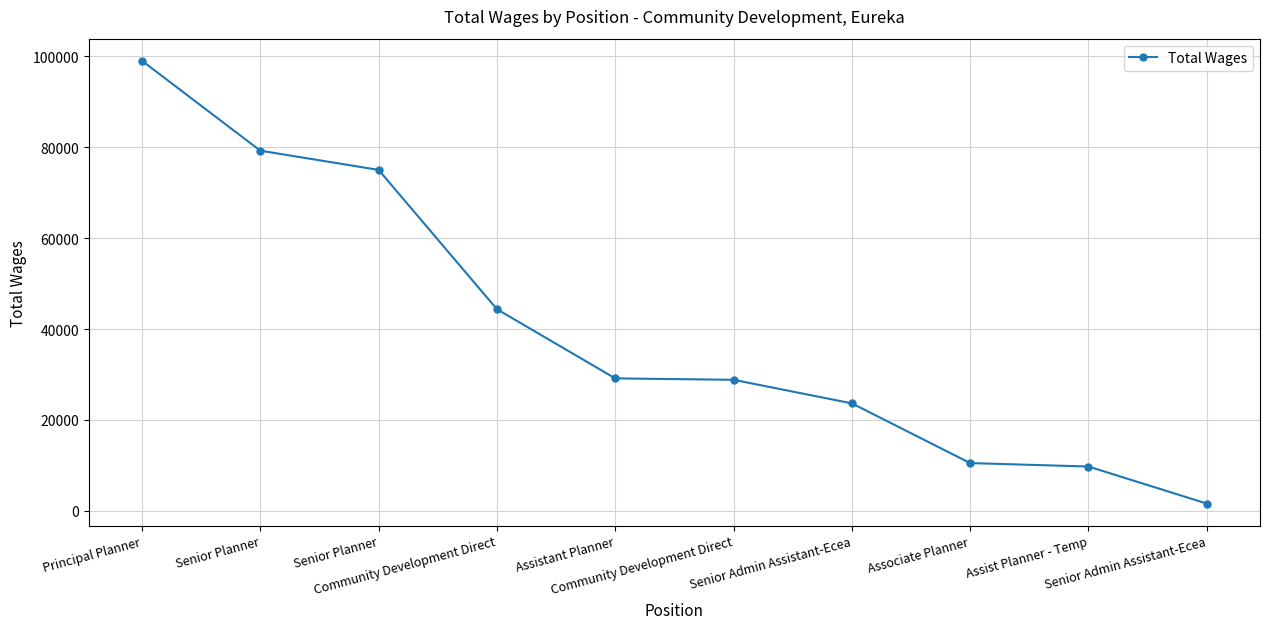

What is the change in value from Community Development Direct to Assistant Planner?

-15228